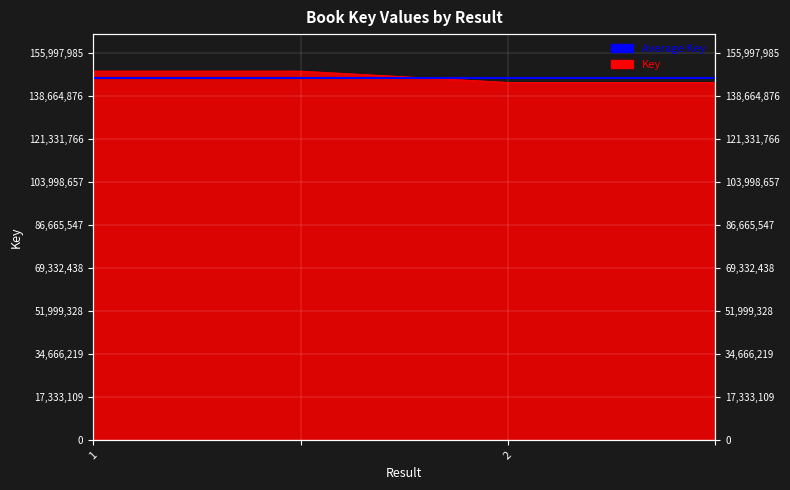

Which label corresponds to the largest value in the chart?

1